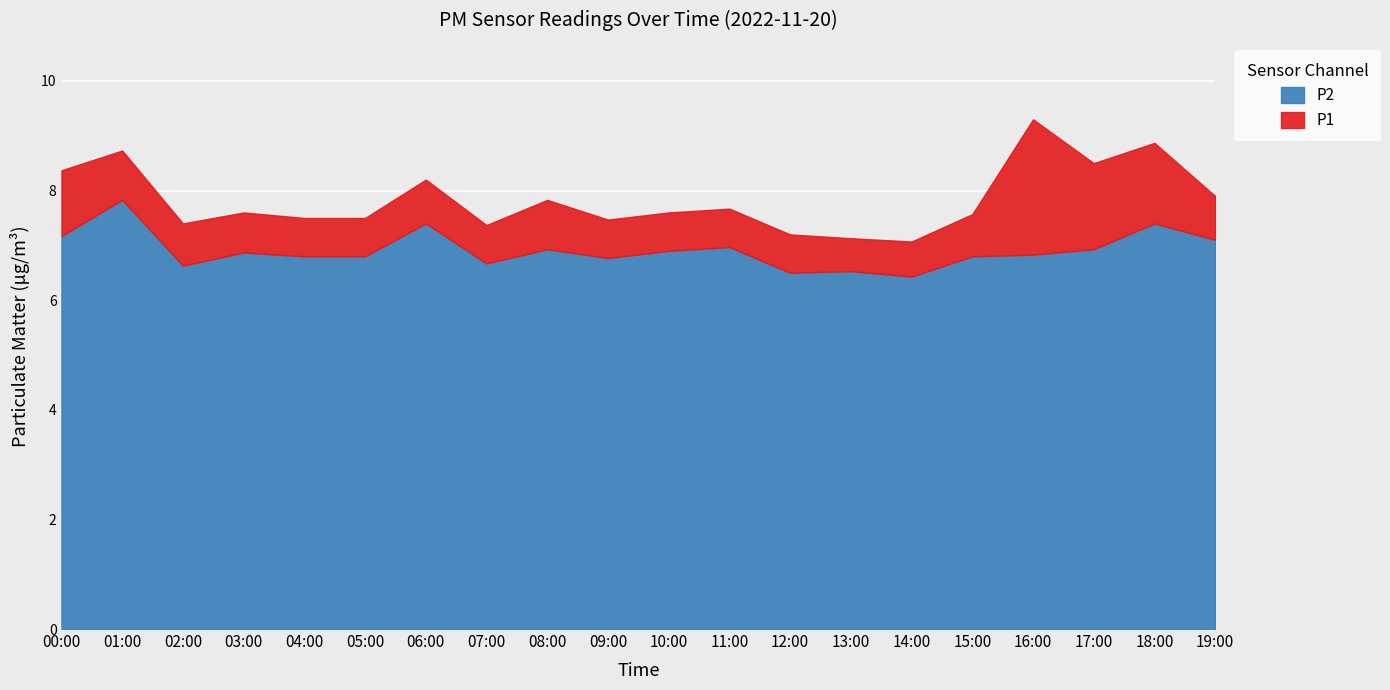

True or false: P1 and P2 cross at least once.

False